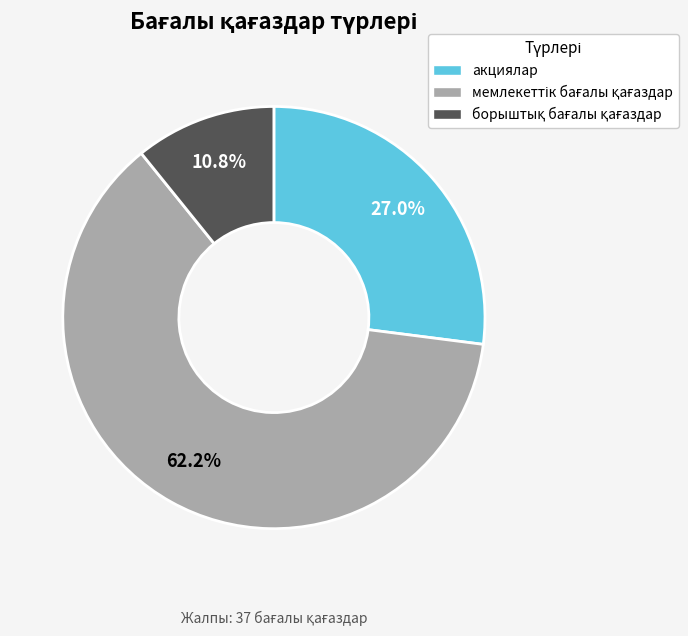

Is there any slice that represents more than half of the pie?

Yes